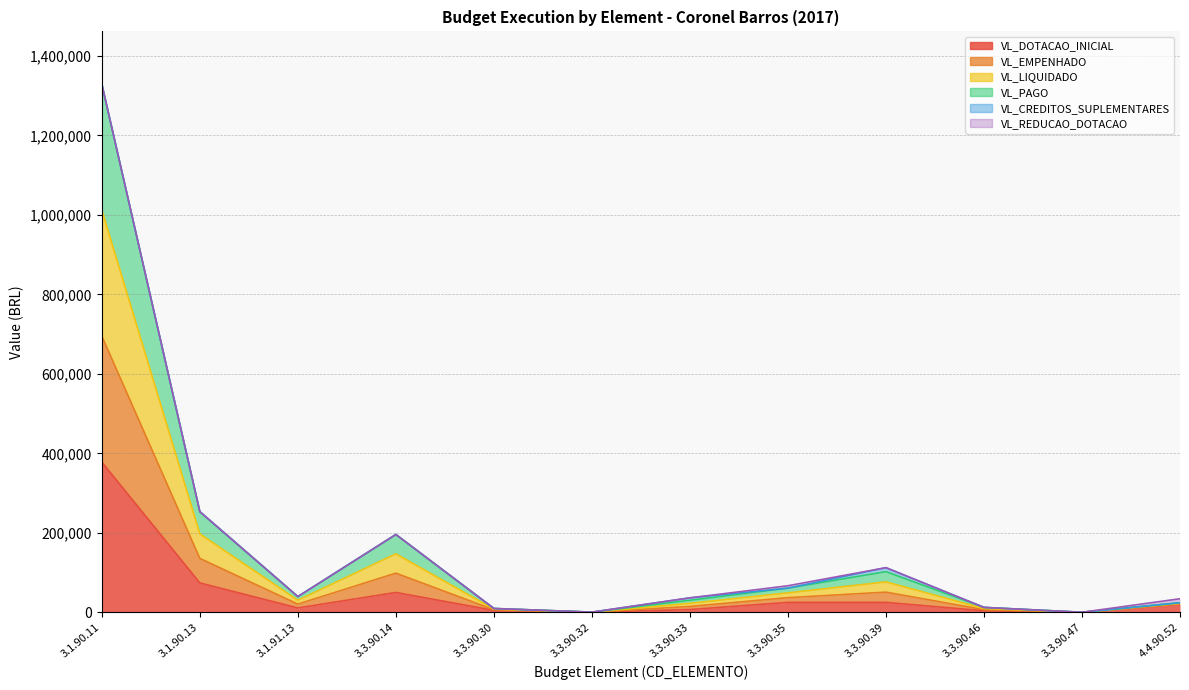

Where is the first local minimum for VL_LIQUIDADO?

3.1.91.13